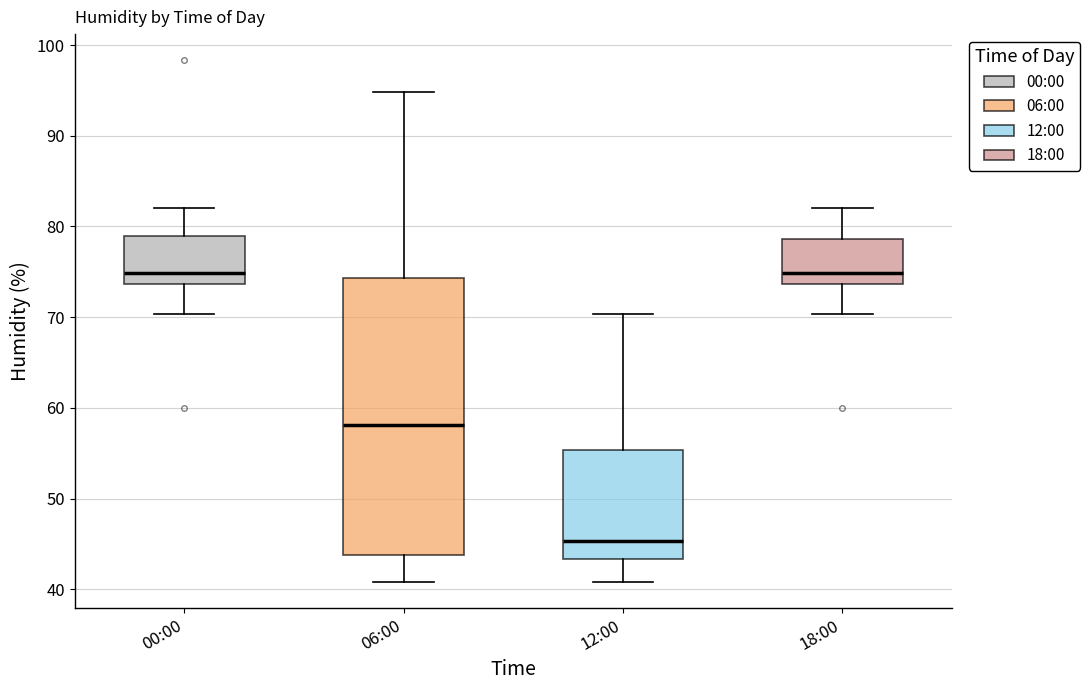

Where is the lower edge of the box for 12:00 on the y-axis? The values are not printed on the chart, so give them approximately, as read against the axis.

43